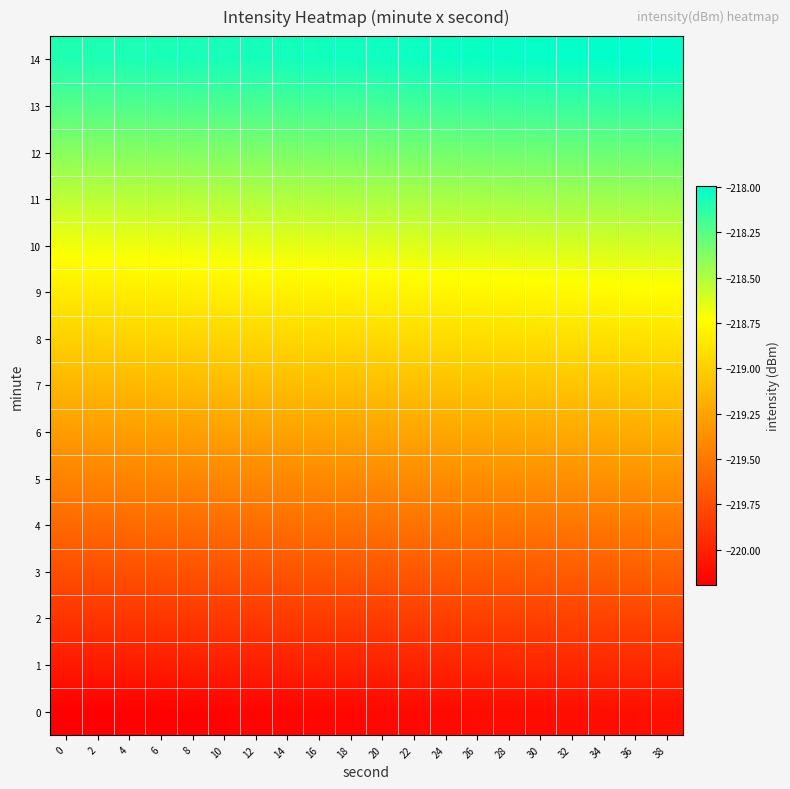

At which category does the chart reach its peak across all series?

38